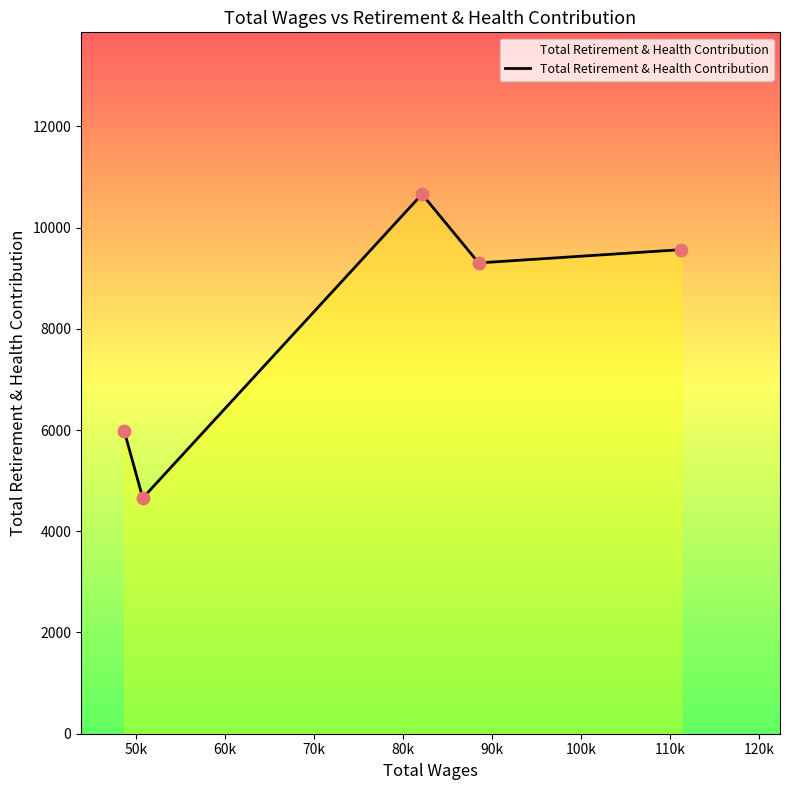

True or false: there are more than 2 points higher than both neighbors.

False